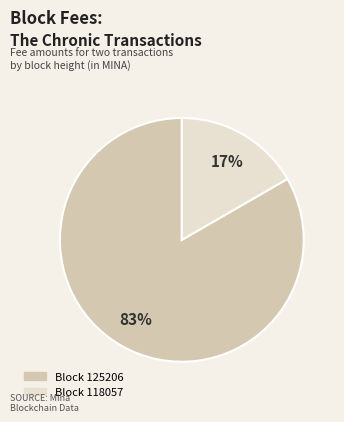

The Block 118057 slice represents 17% of the pie. True or false?

True